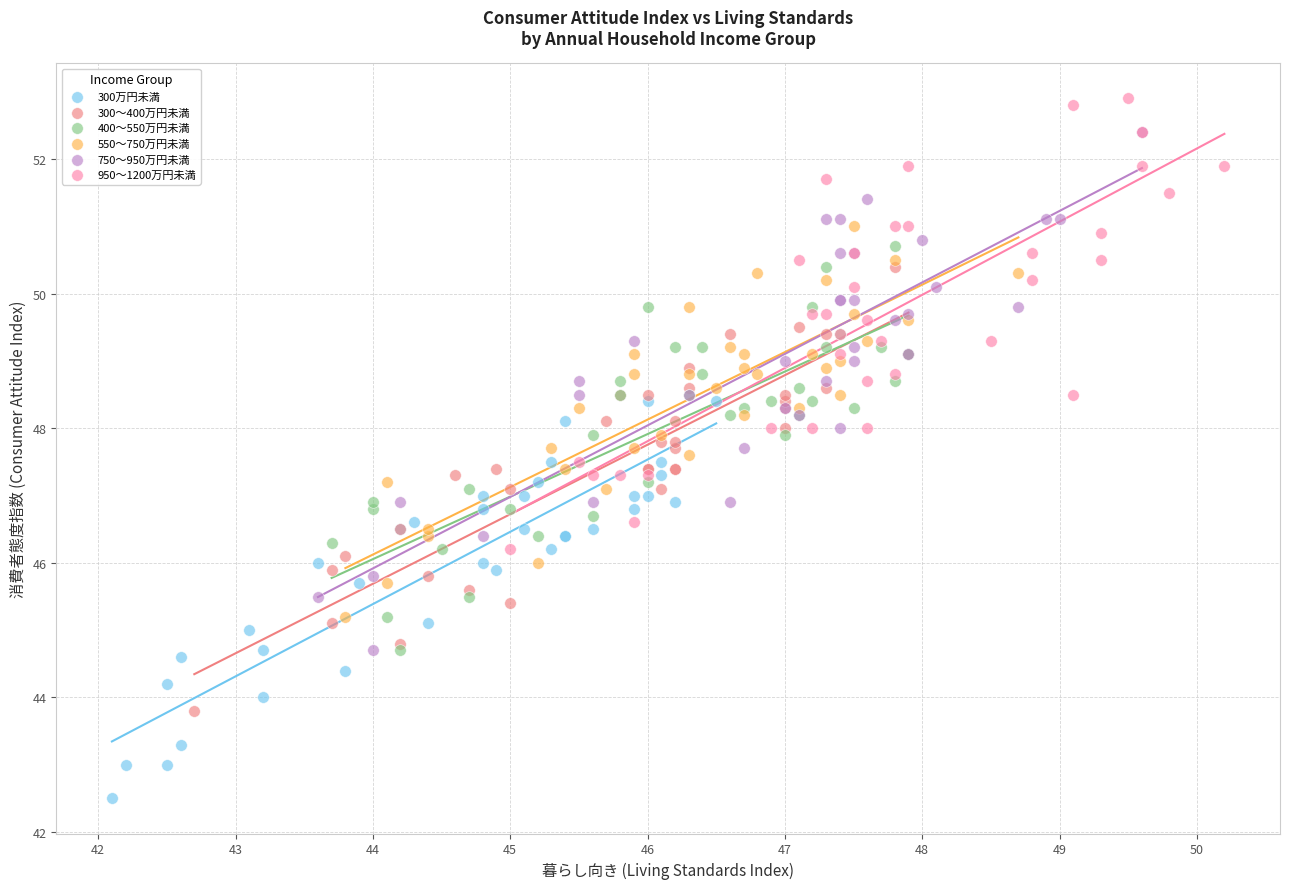

What are all the series names shown in the legend?

300万円未満, 300～400万円未満, 400～550万円未満, 550～750万円未満, 750～950万円未満, 950～1200万円未満